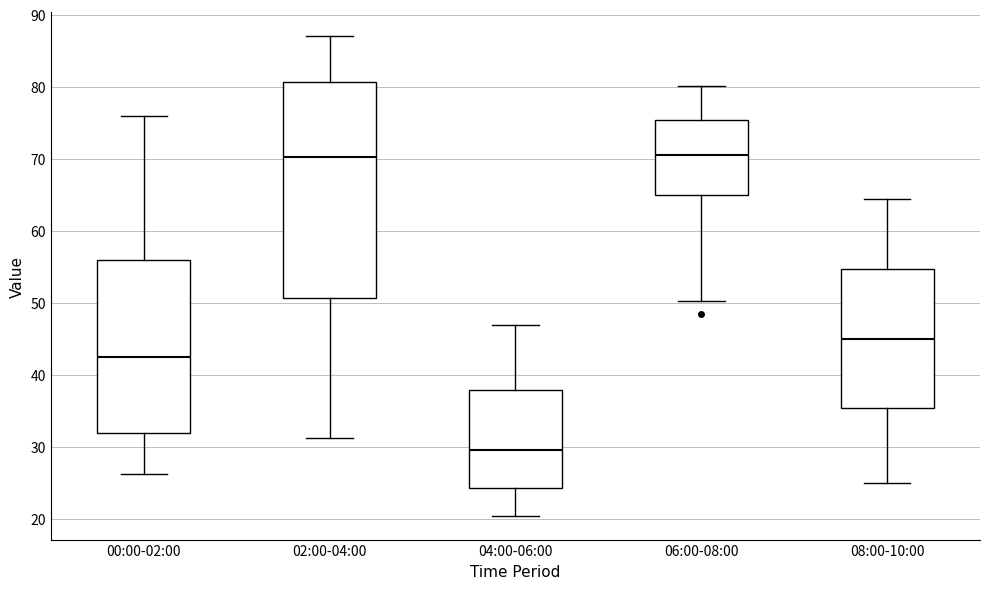

Where is the upper edge of the box for 02:00-04:00 on the y-axis? The values are not printed on the chart, so give them approximately, as read against the axis.

81